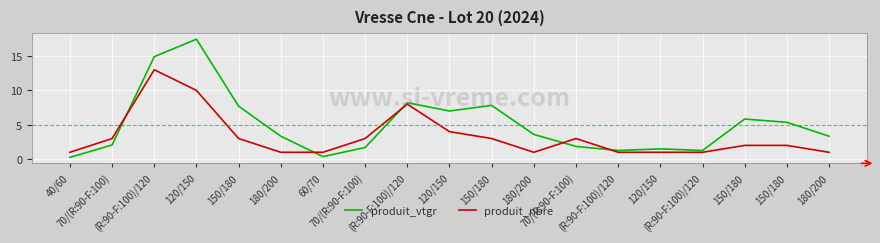

Which series has the widest spread of values?

produit_vtgr